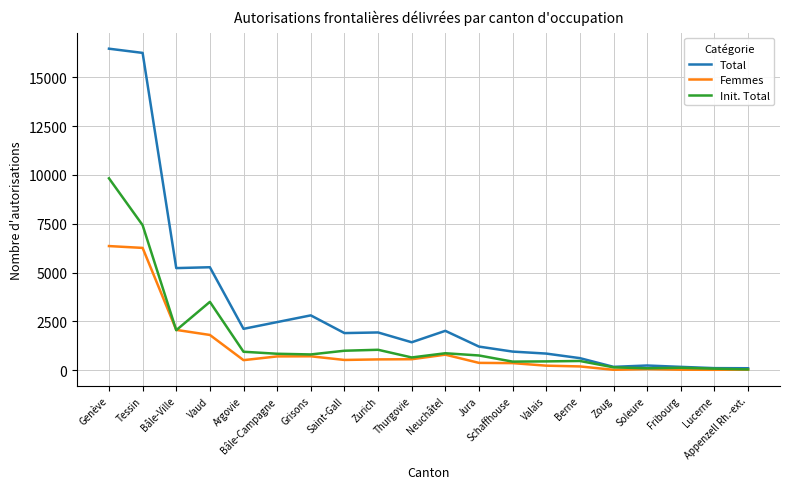

What is the average value of the Femmes series?

1110